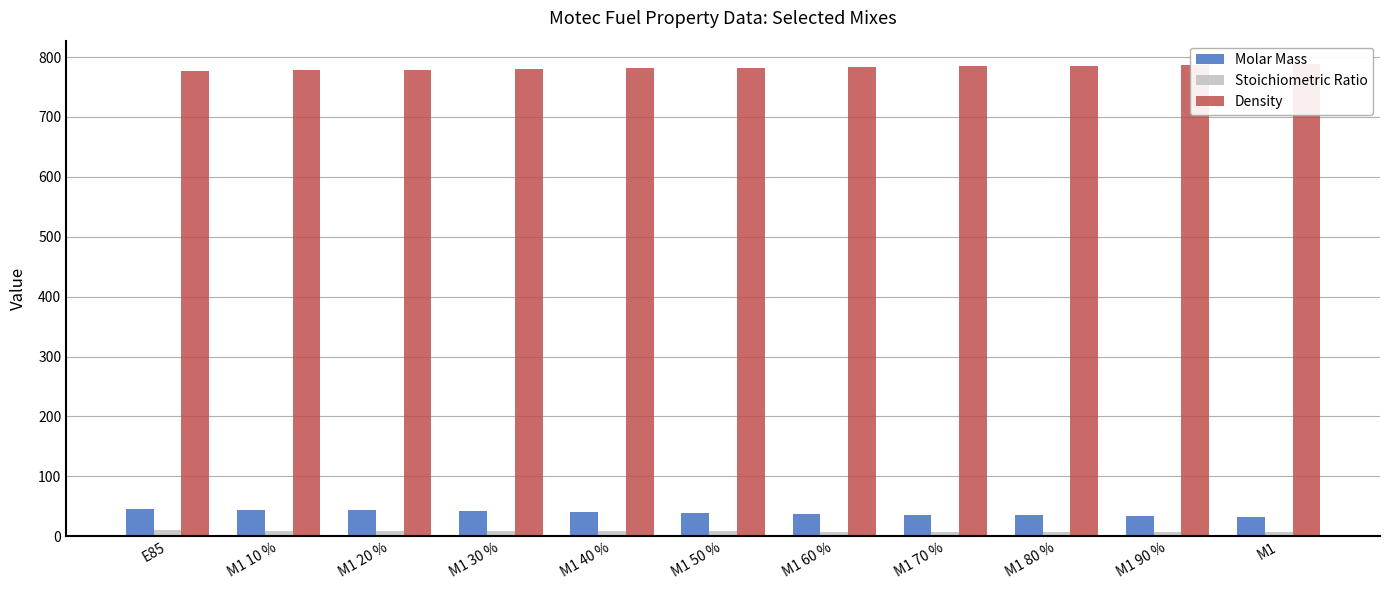

Which category has the highest value in the Stoichiometric Ratio series?

E85